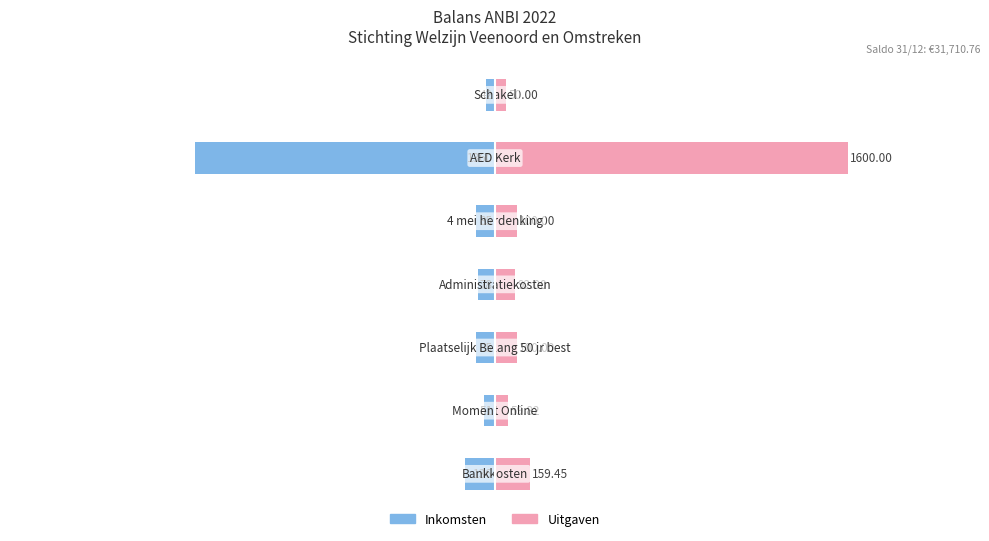

At how many categories does at least one series exceed -931?

7